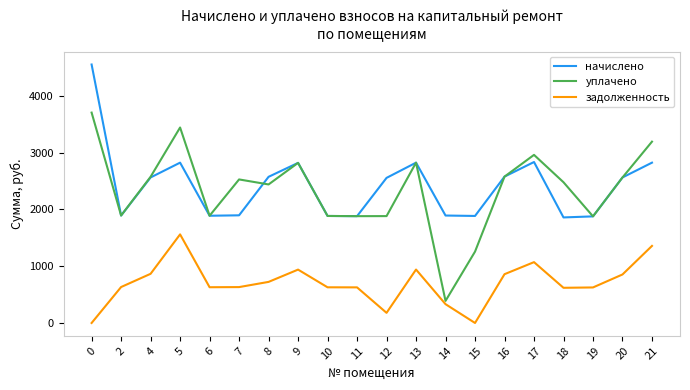

Does the chart display data point markers on the line(s)?

No